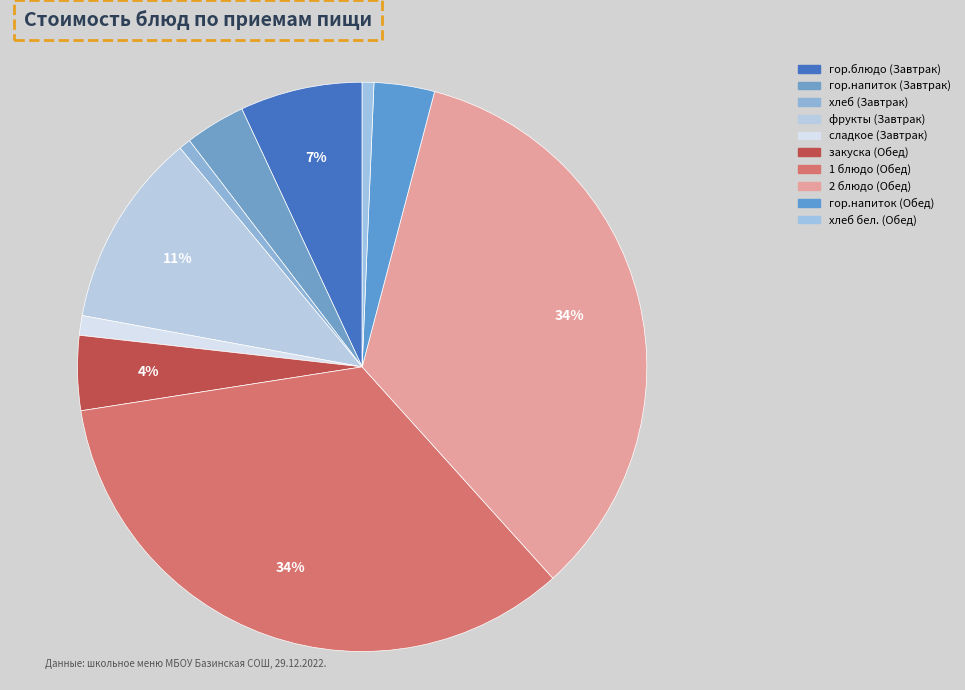

Do гор.напиток (Завтрак) and 1 блюдо (Обед) together represent more than half of the pie?

No